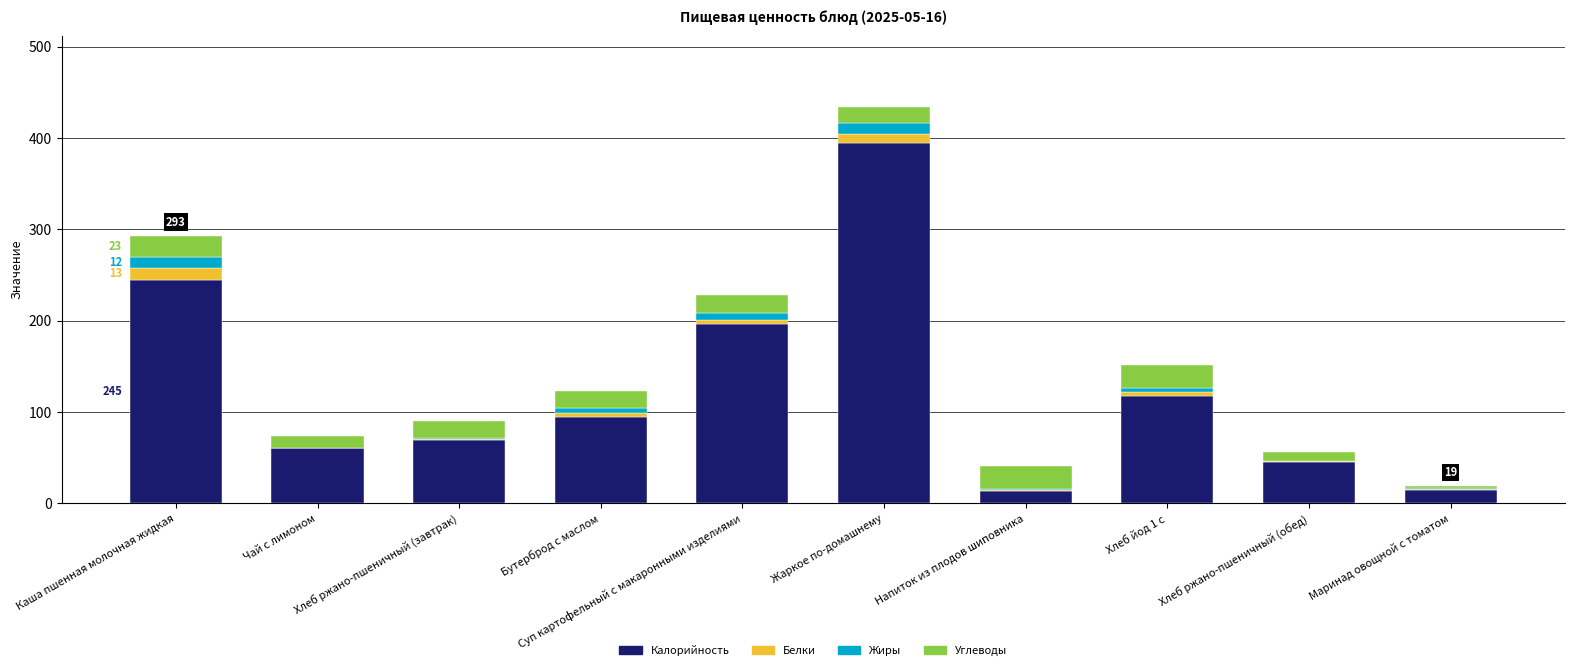

What is the maximum value for Калорийность?

395.0